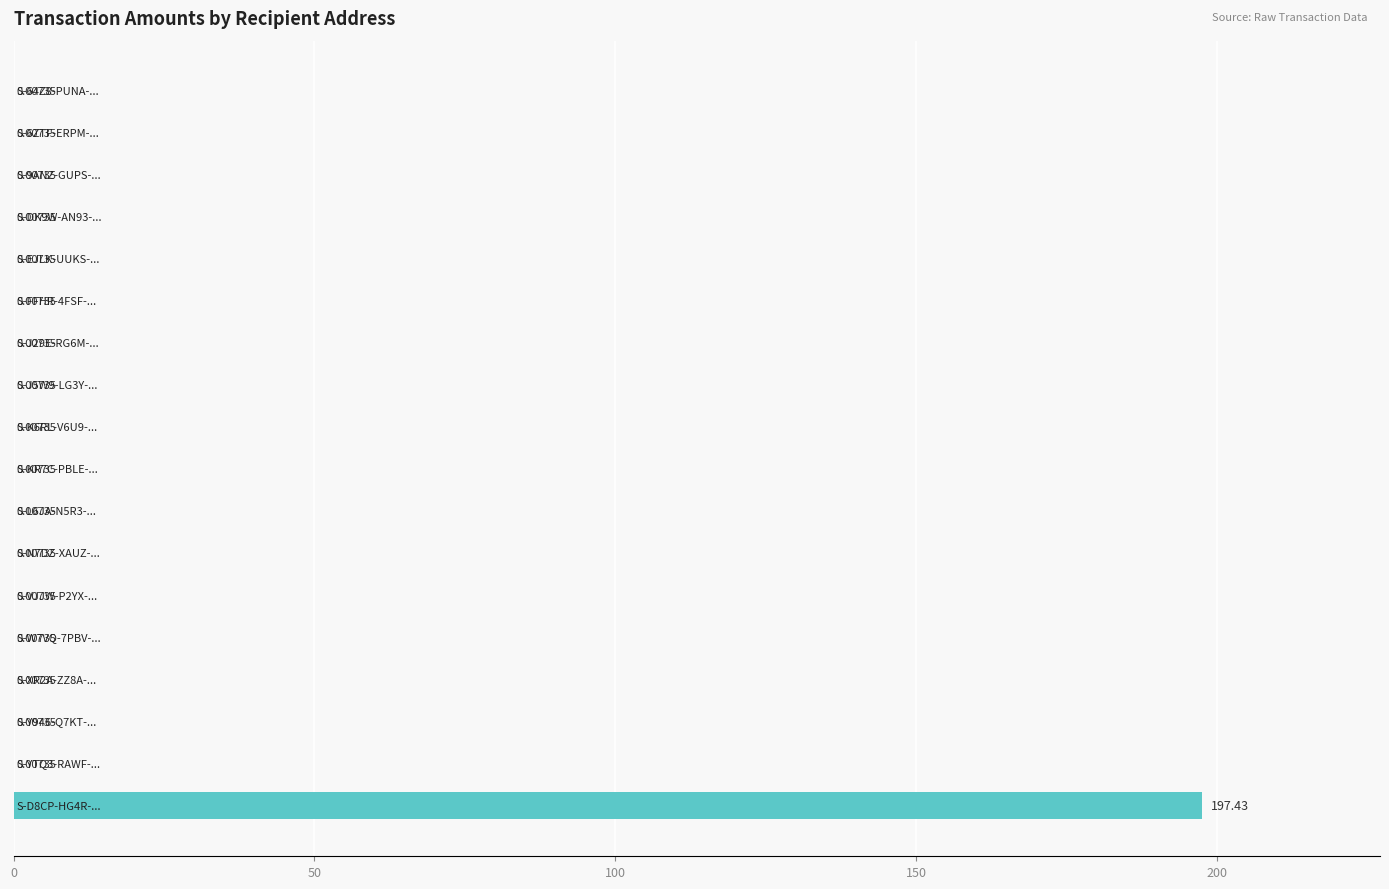

What is the sum of all values?

197.6